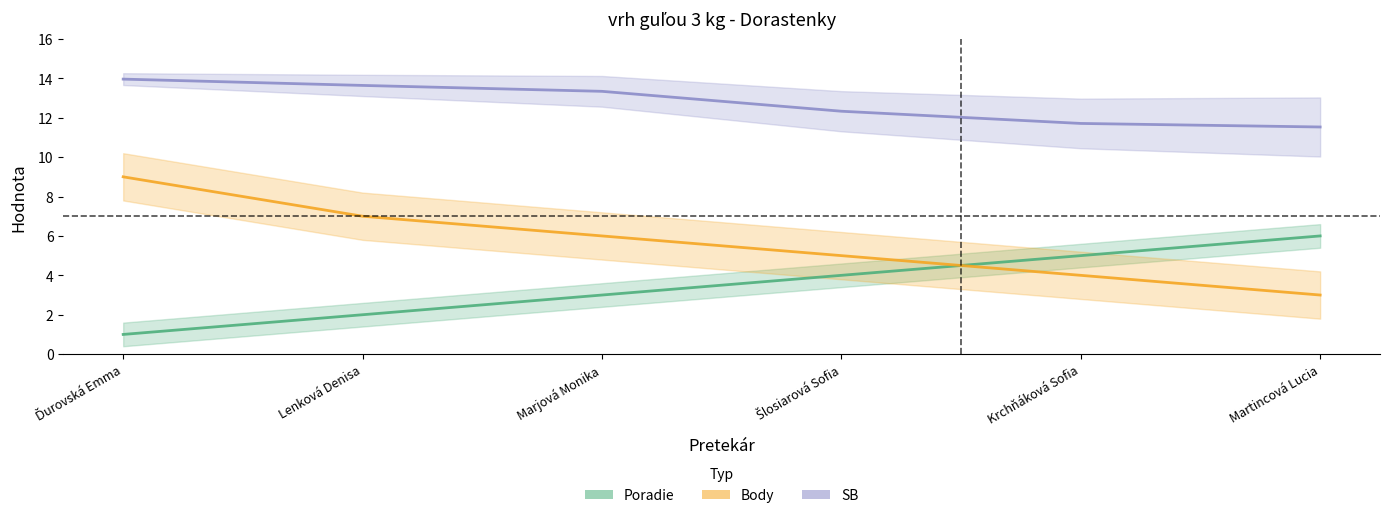

True or false: Poradie and SB intersect in this chart.

False